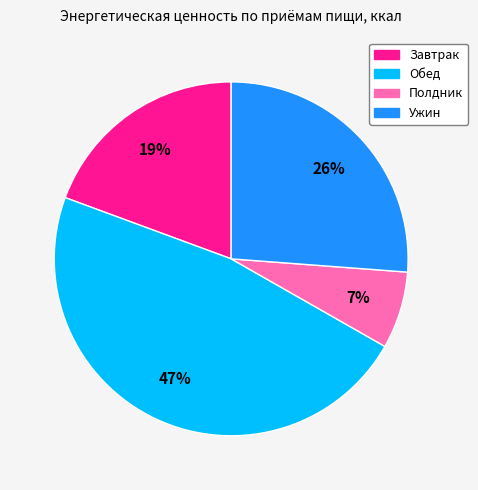

To the nearest percent, what portion does Обед represent?

47%